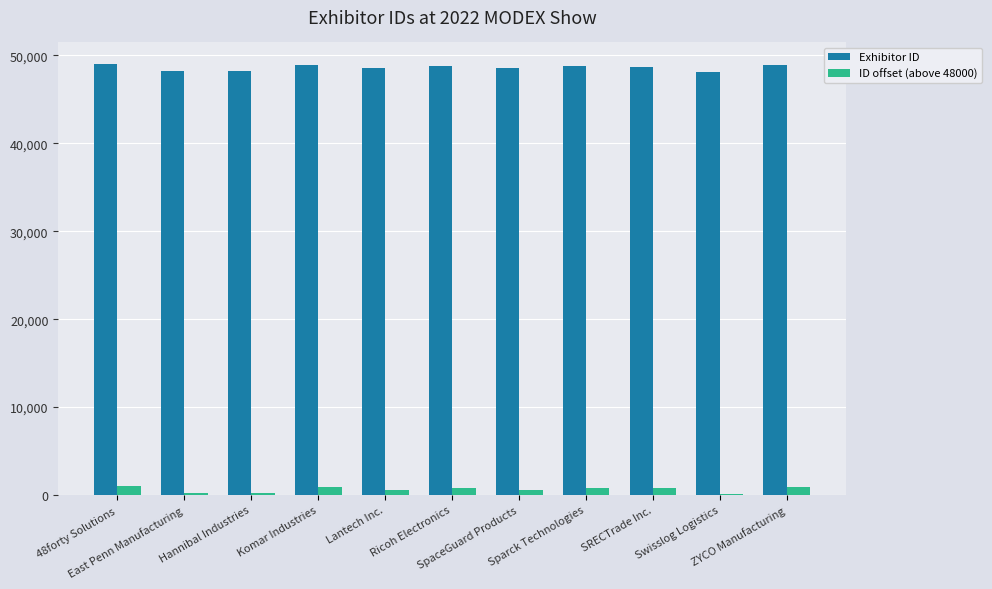

What is the maximum value for Exhibitor ID?

49031